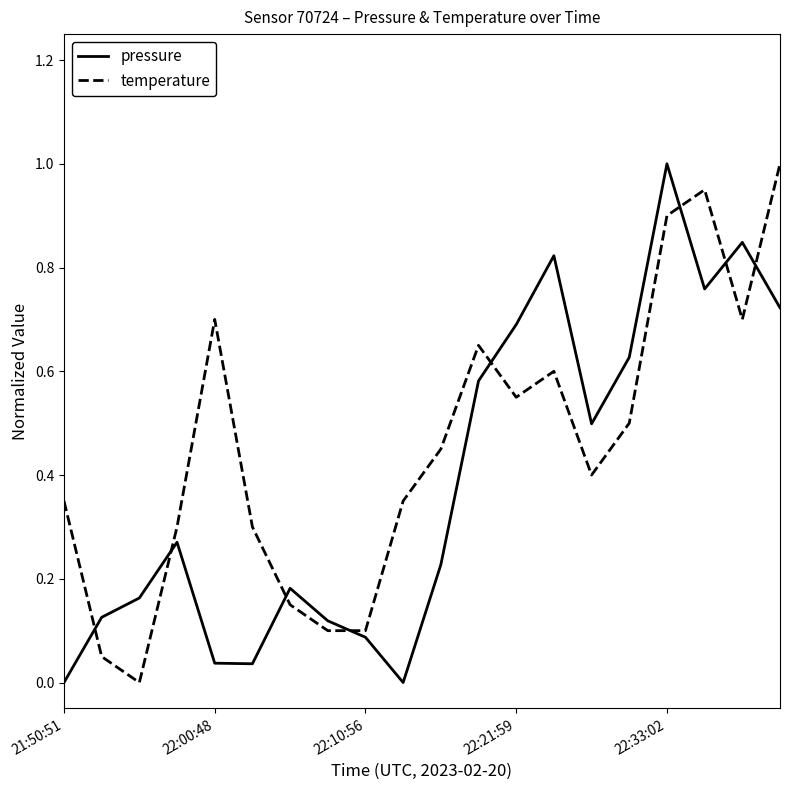

Does the chart have visible grid lines?

No